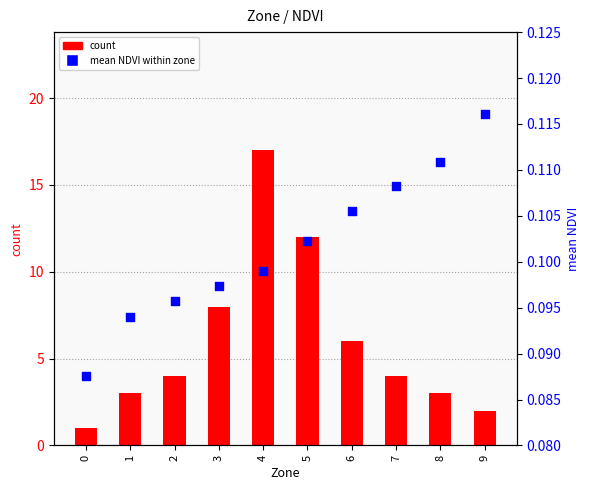

Which series has the widest spread of Y values?

count